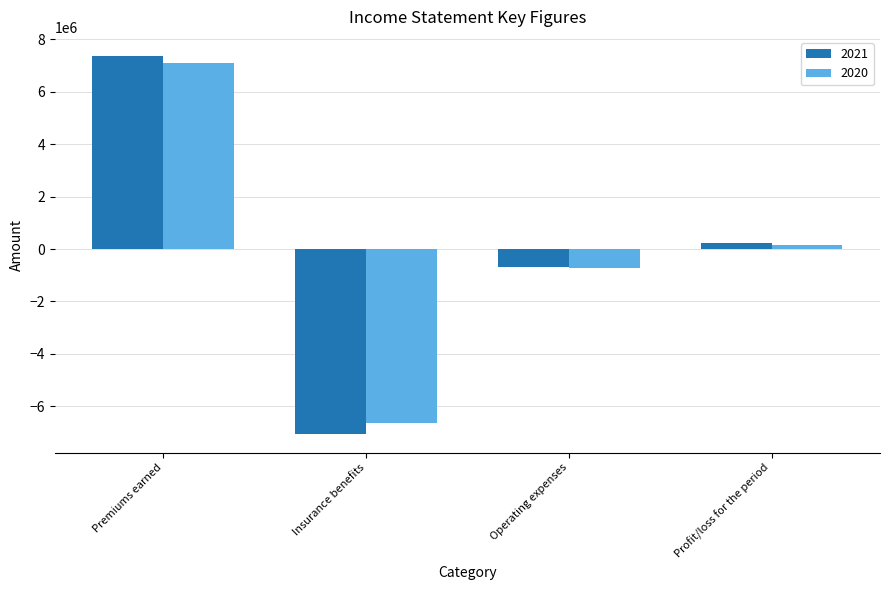

Which series changed the most between Premiums earned and Profit/loss for the period?

2021